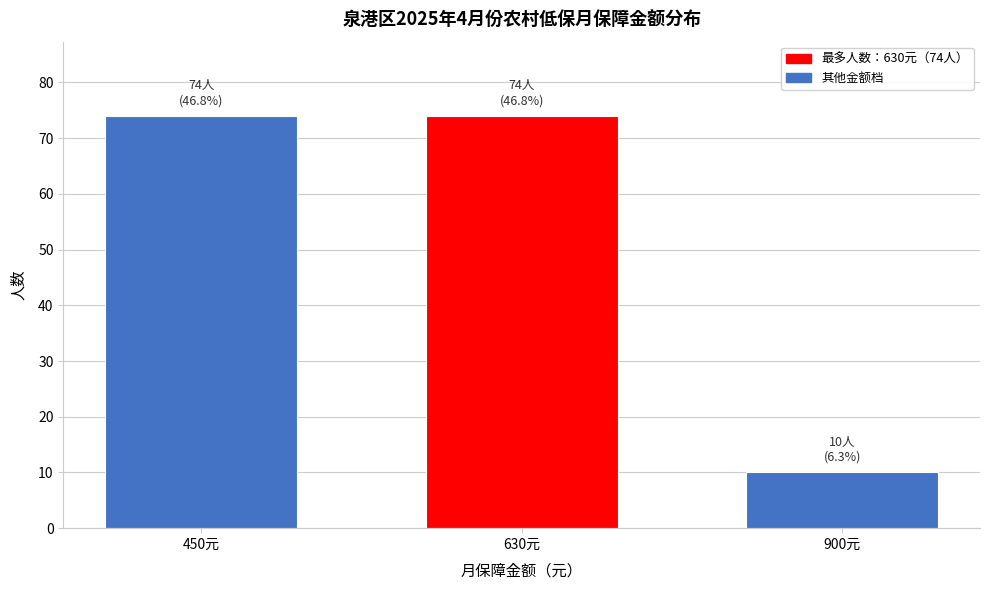

Reading left to right, extract all data points from this chart.

450元=74	630元=74	900元=10